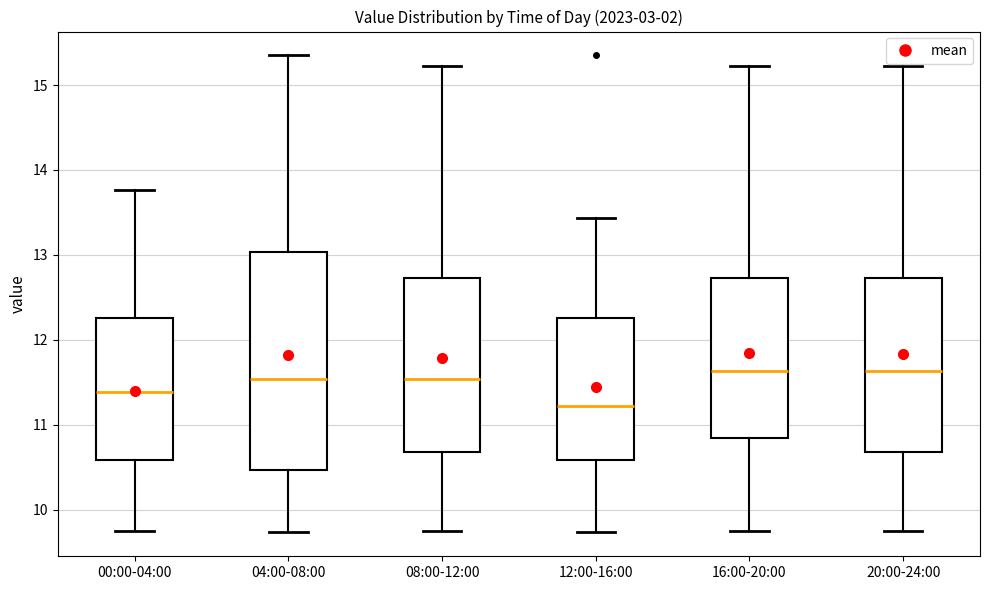

Which box is the tallest, from its lower edge to its upper edge?

04:00-08:00